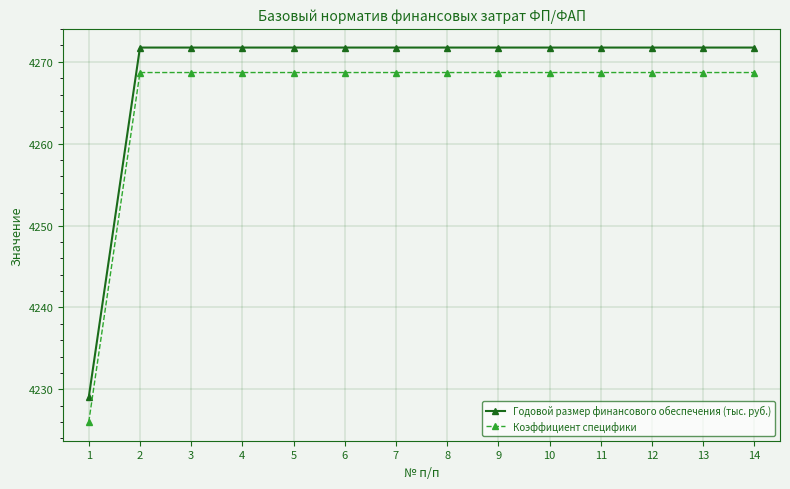

How many data points in Коэффициент специфики are less than 4268?

1